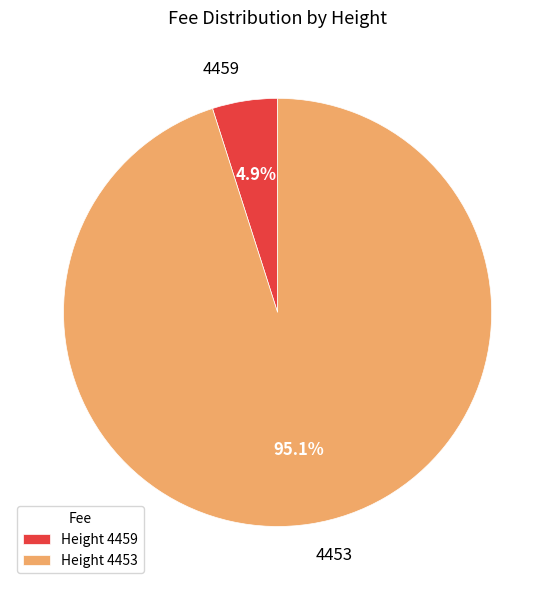

Count the number of slices in the pie.

2